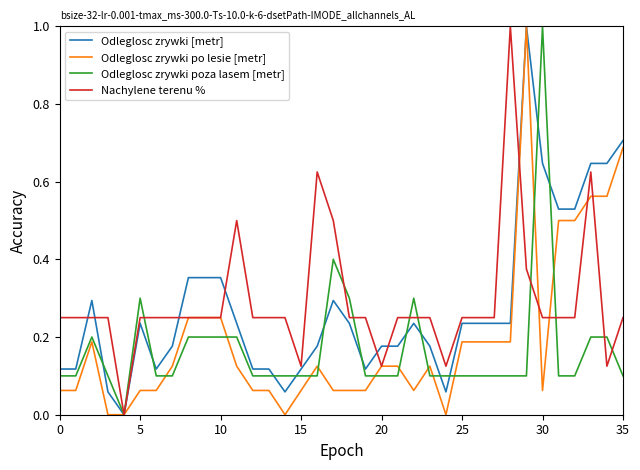

What is the highest value of the Odleglosc zrywki po lesie [metr] series?

1.0